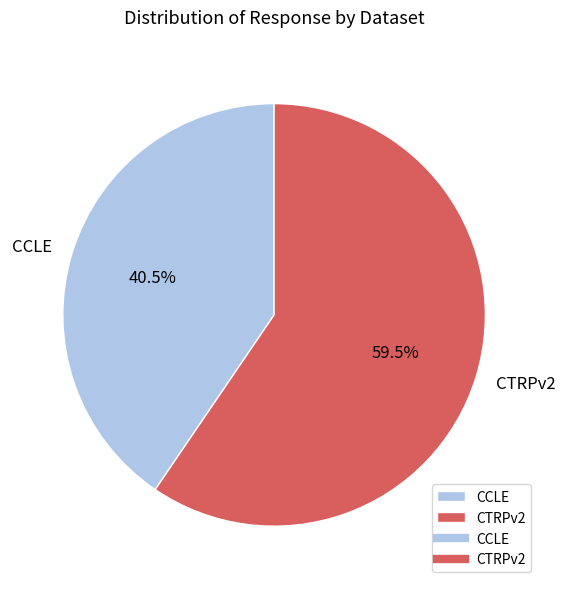

What is the ratio of the value at CCLE to the value at CTRPv2?

0.7